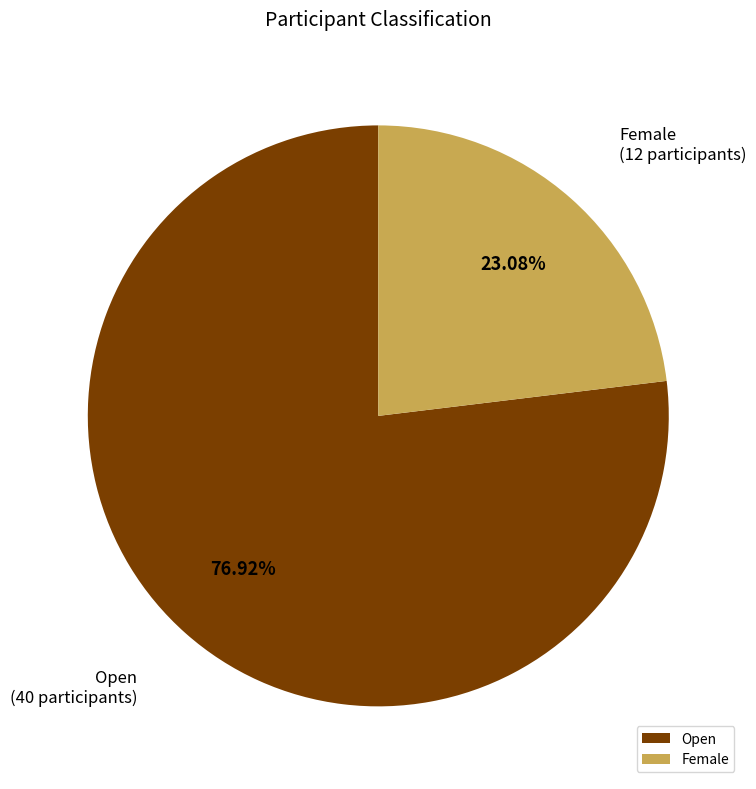

Do Female and Open together represent more than half of the pie?

Yes